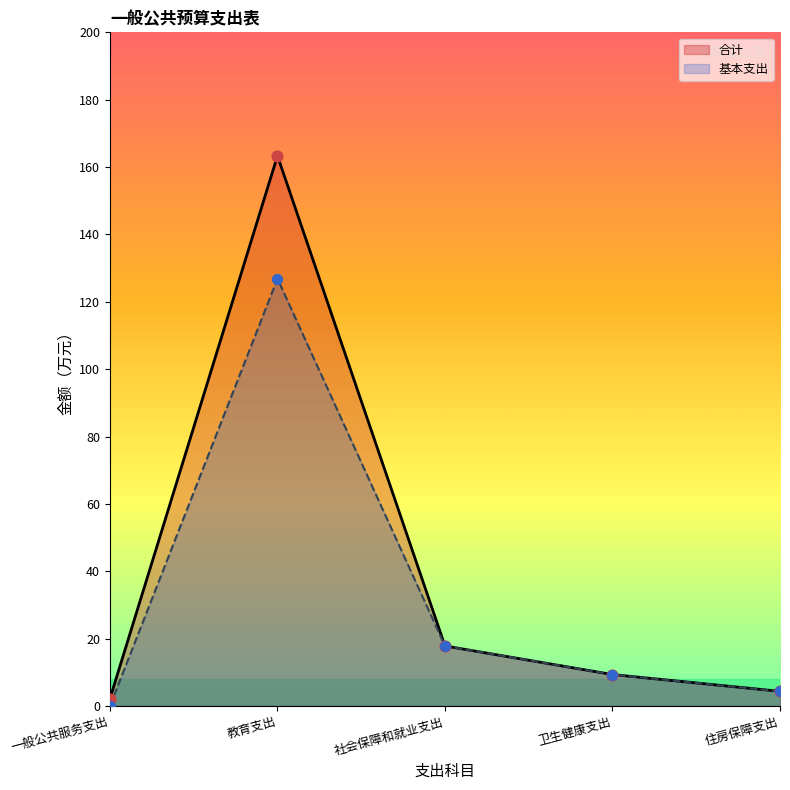

At how many categories does at least one series exceed 69?

1